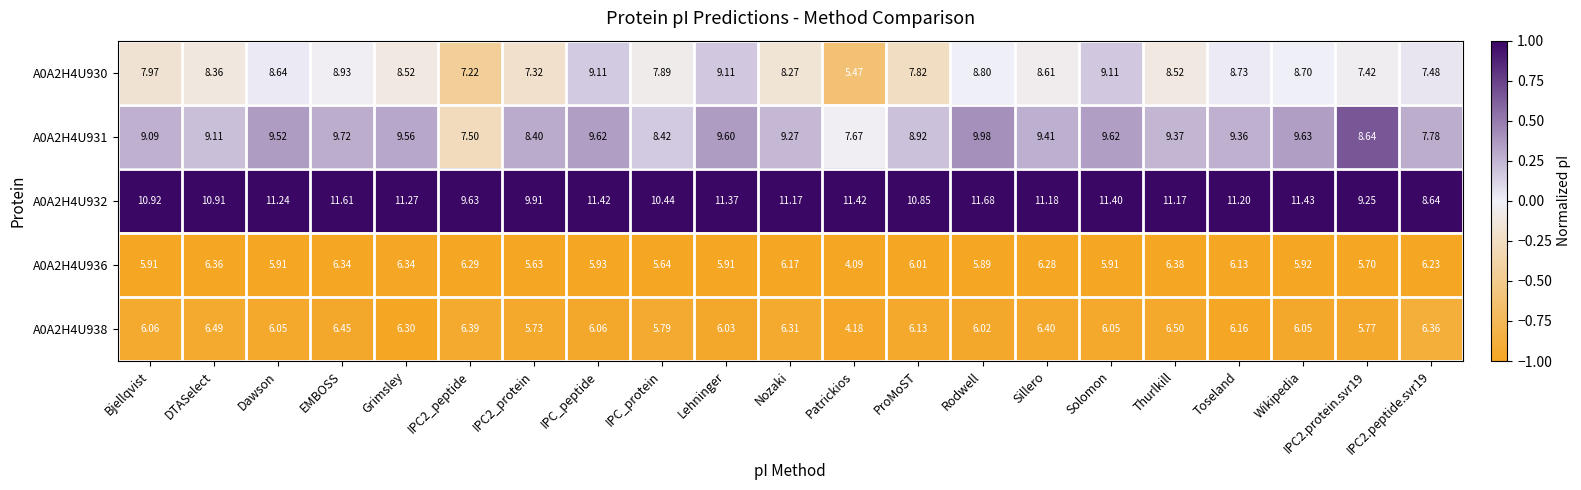

Which category has the highest value across all series?

Rodwell